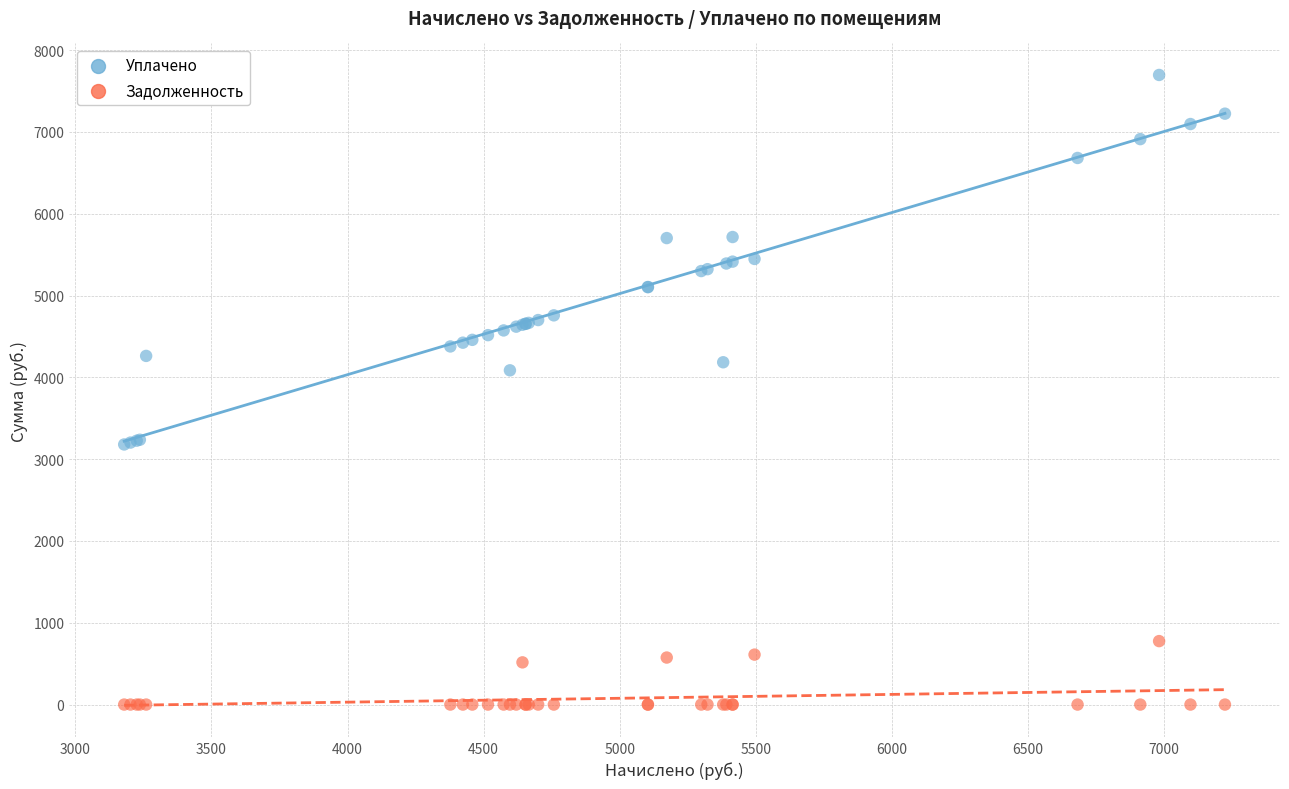

Which series has the largest Y range (max minus min)?

Уплачено